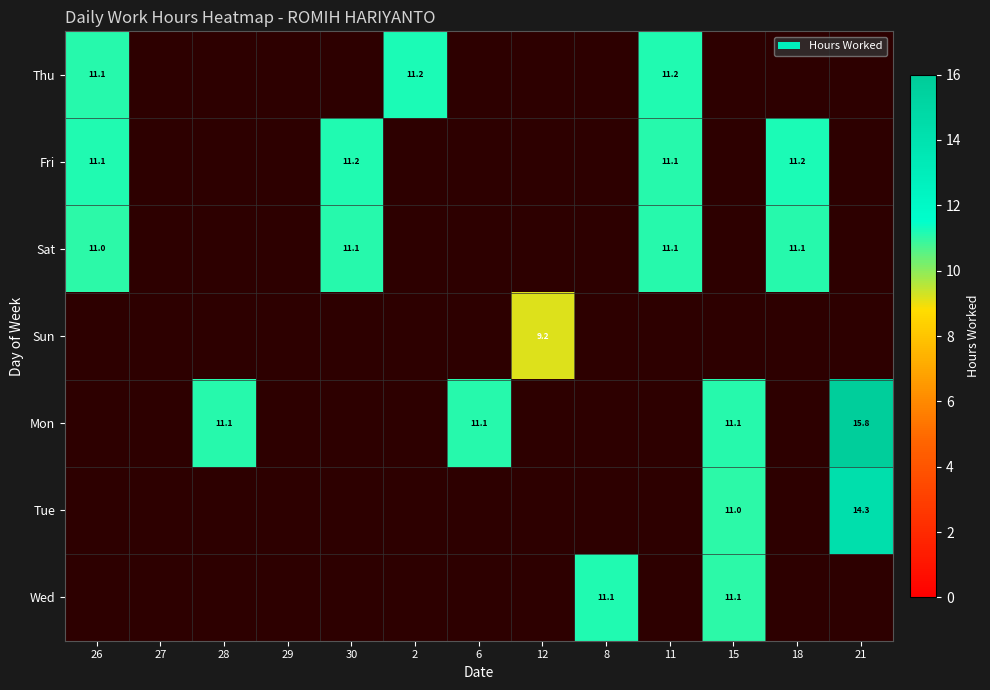

Which label corresponds to the largest value in the chart?

21